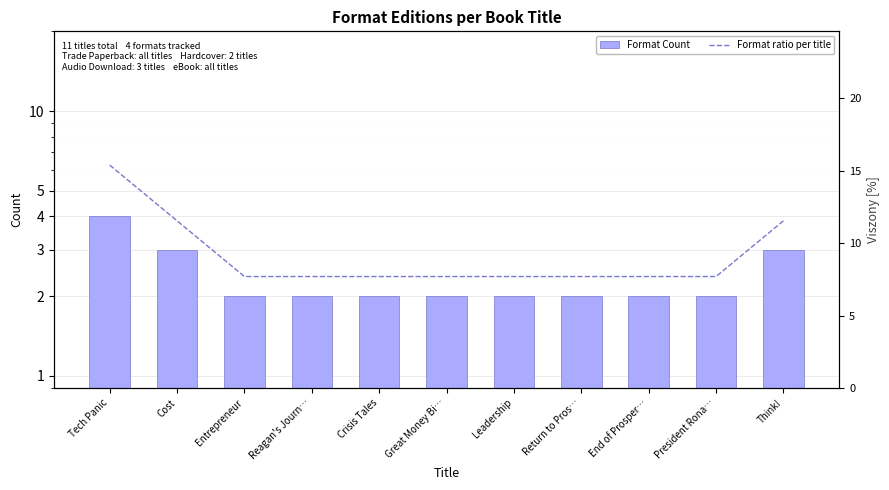

Which series has the largest total across all categories?

Format ratio per title